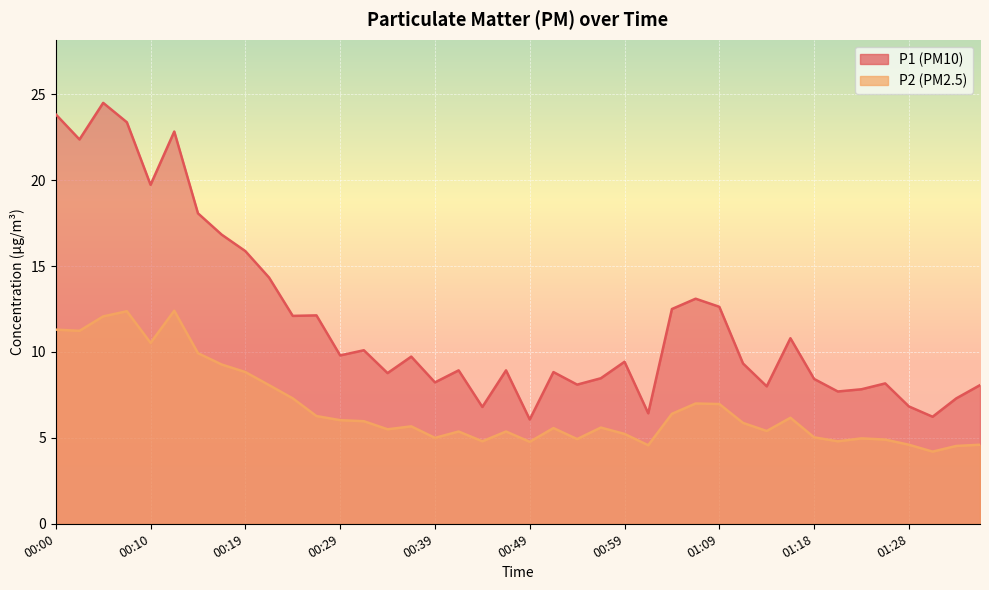

Rank the series by their average value, from highest to lowest.

P1, P2